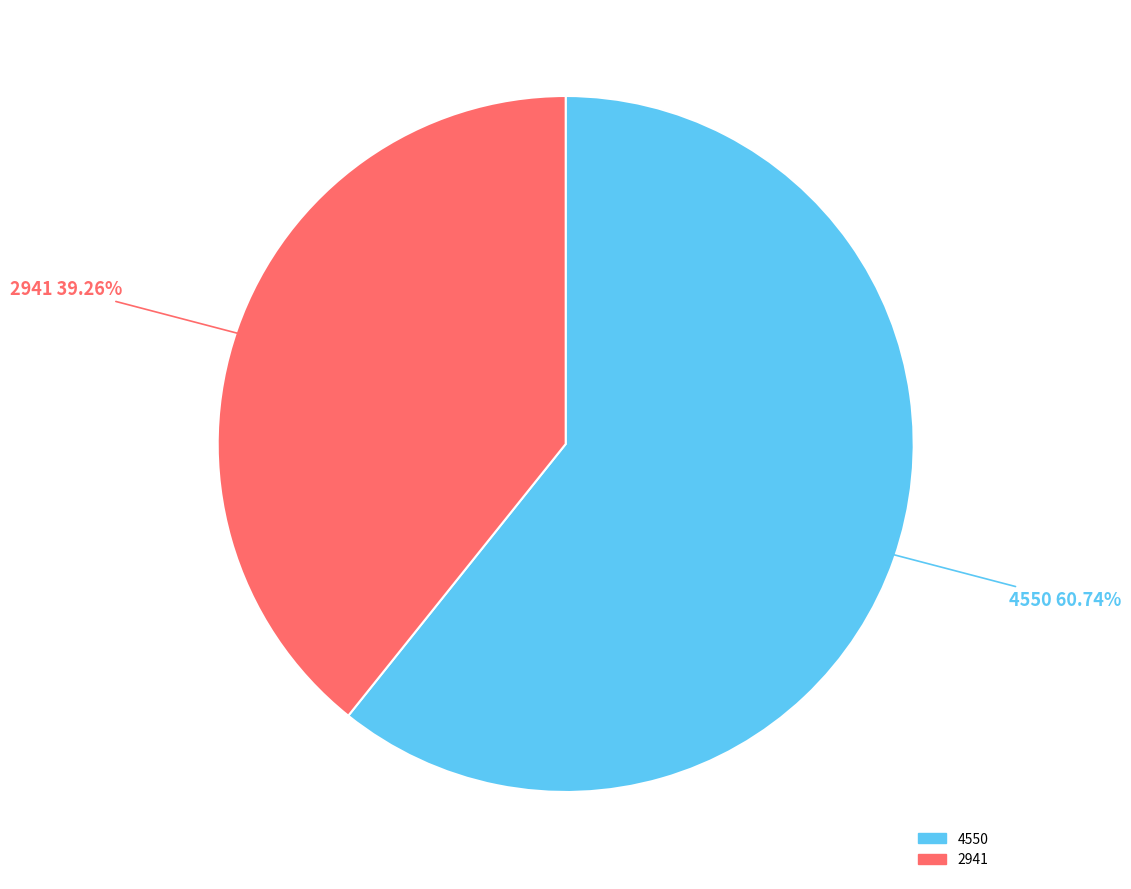

To the nearest percent, what is the difference between the largest and smallest slice percentages?

21%